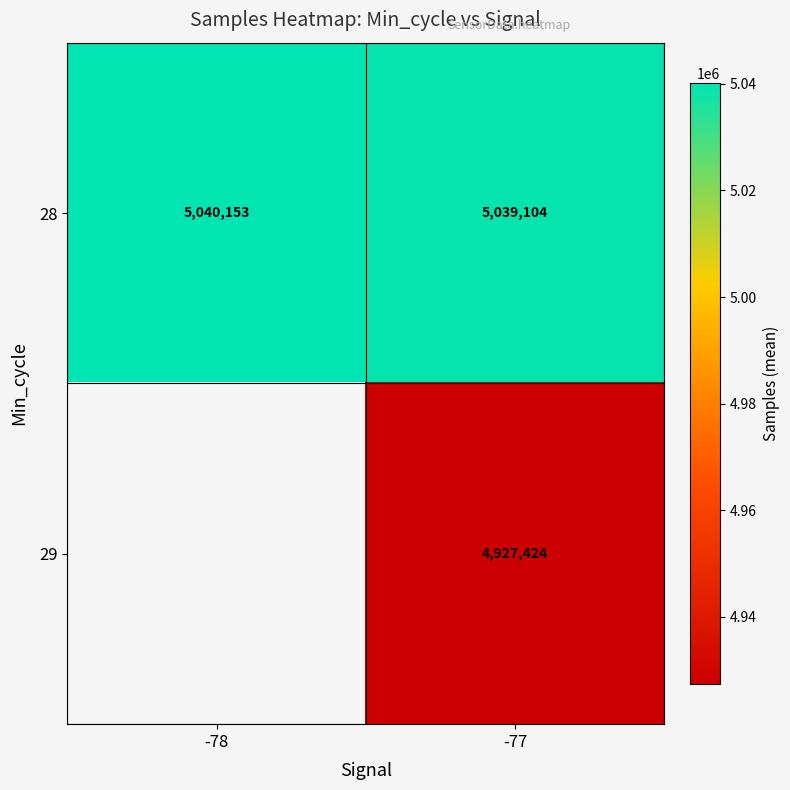

How many data points in 28 are less than 5040153?

1